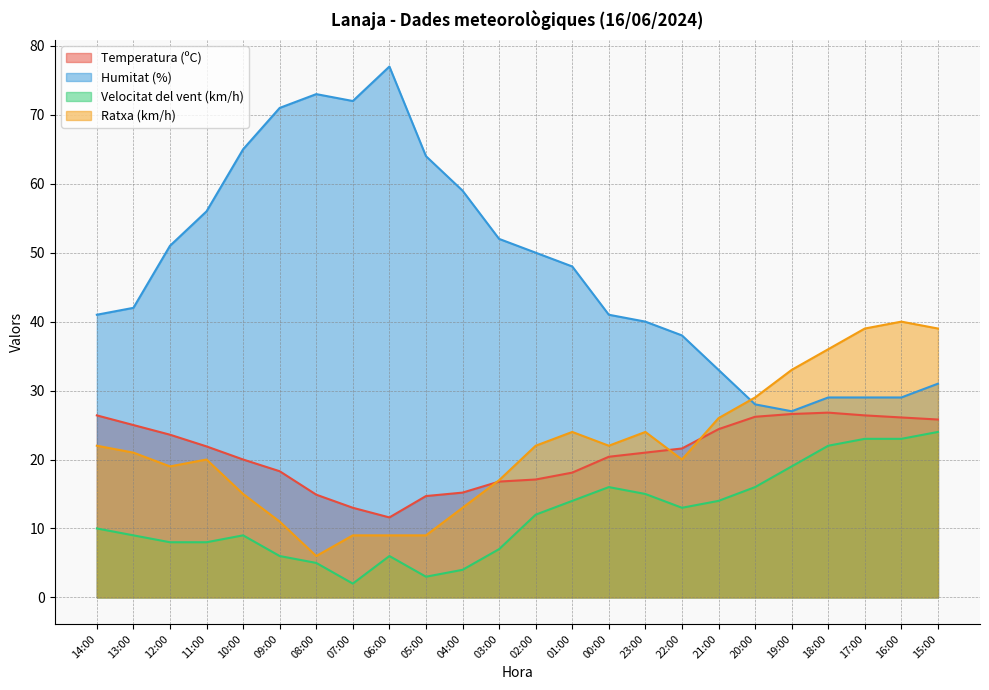

Is it true that Ratxa (km/h) equals 10.9 at 19:00?

False